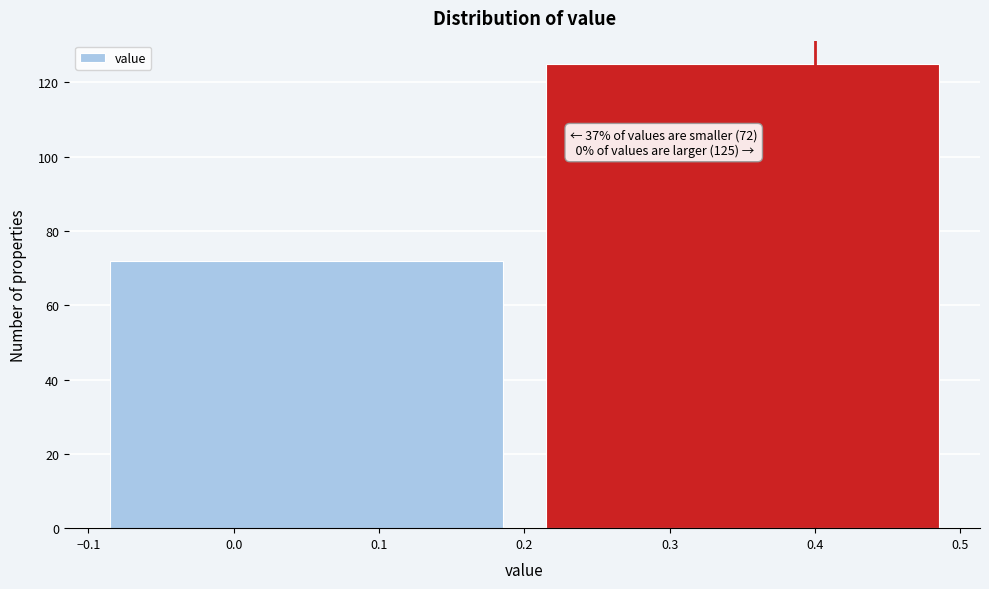

Reading left to right, extract all data points from this chart.

0.0=72	0.3=125